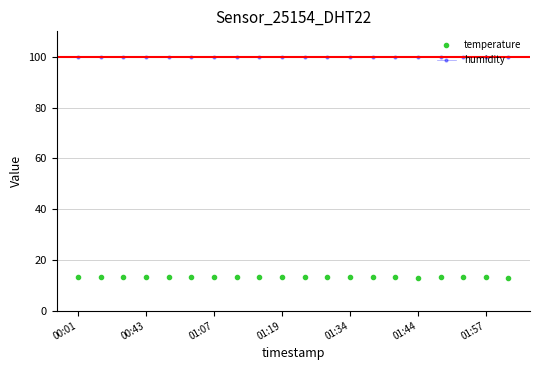

What is the maximum value shown in the chart?

99.9